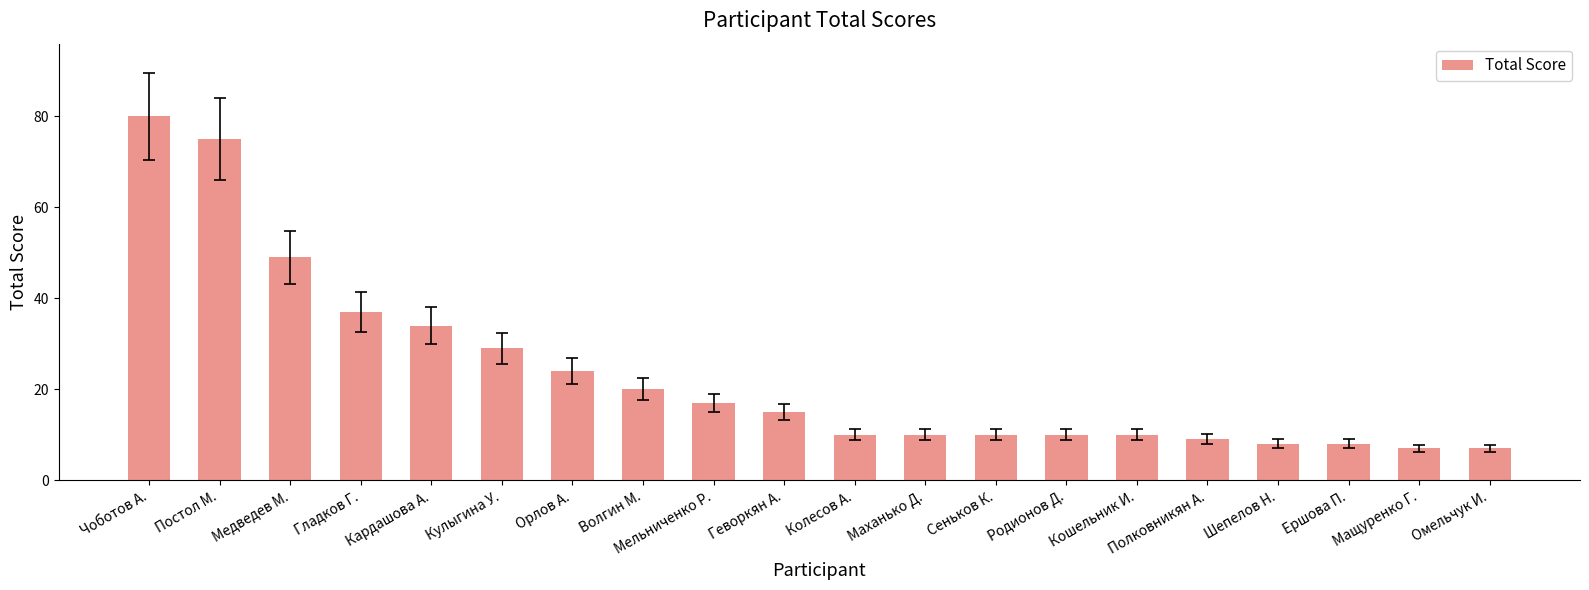

What is the average value?

23